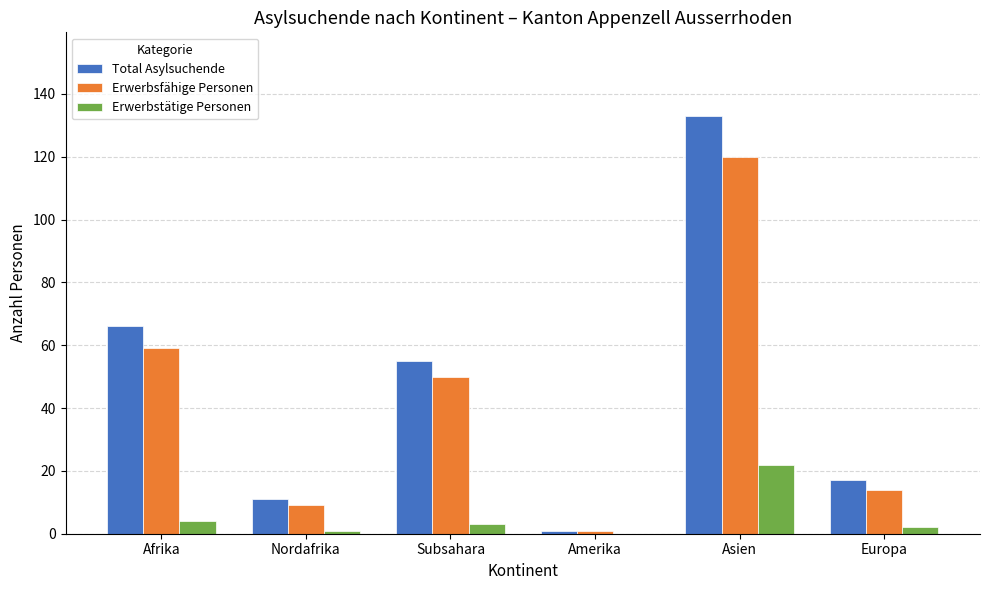

What are all the series names shown in the legend?

Total Asylsuchende, Erwerbsfähige Personen, Erwerbstätige Personen